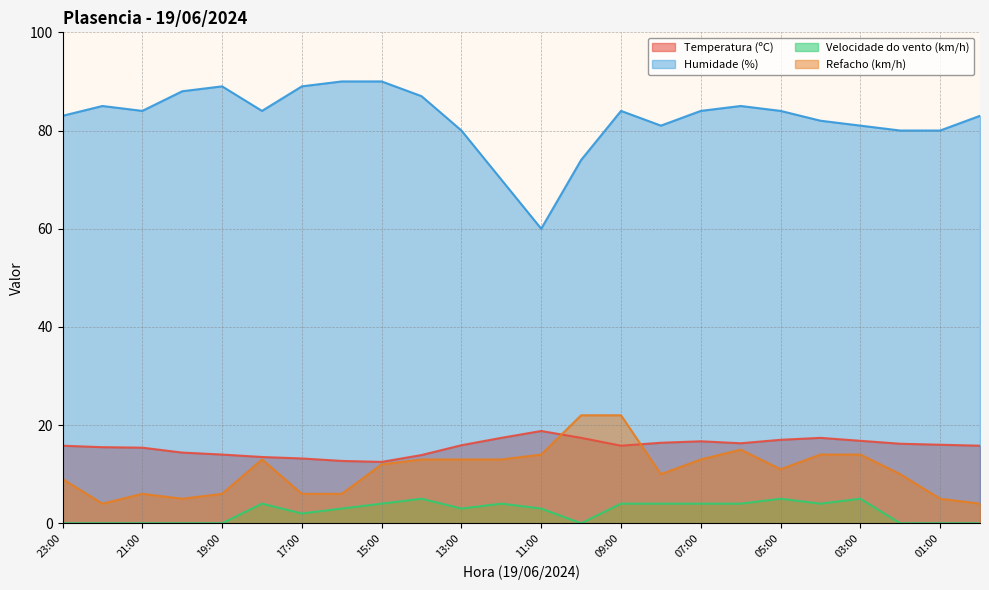

Rank the series by their maximum value, from lowest to highest.

Velocidade do vento (km/h), Temperatura (ºC), Refacho (km/h), Humidade (%)